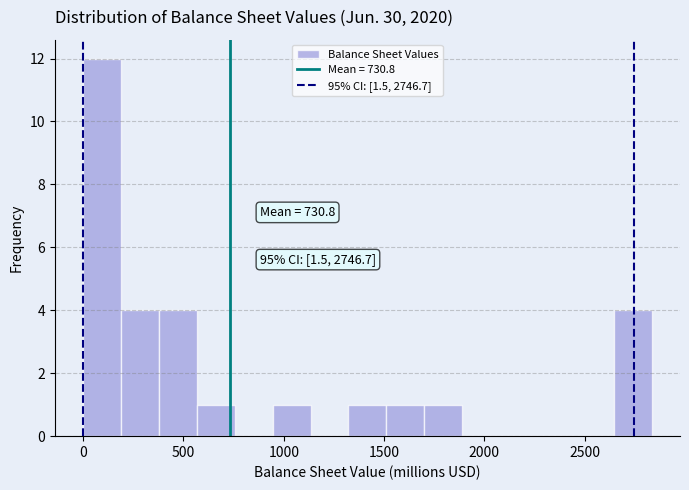

Read against the x-axis, roughly where is the centre of the tallest bar?

100